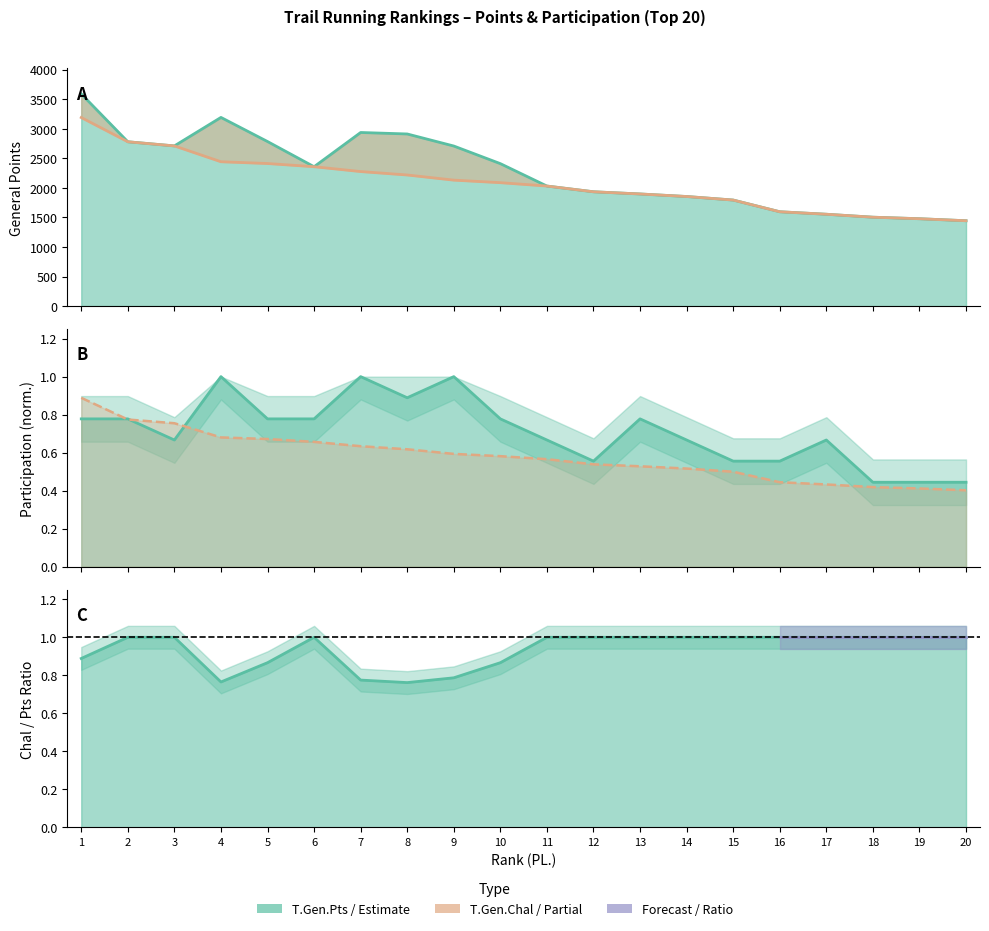

What is the maximum value for T.Gen.Pts?

3590.0